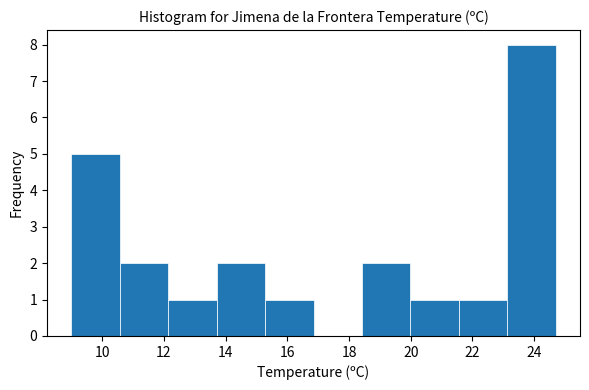

What is the height of the bar covering 9.0 to 10.6 on the x-axis? Neither the bar edges nor the heights are printed on the chart, so give them approximately, as read against the axes.

5